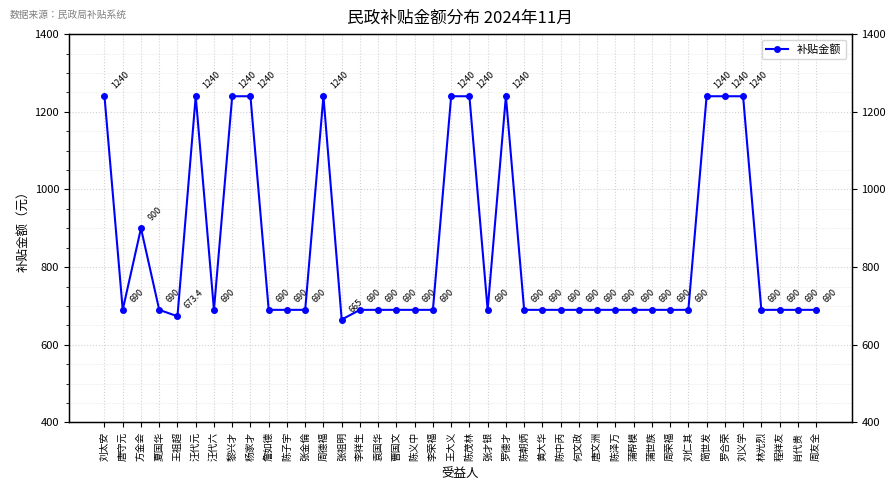

What is the label of the 29th point from the right?

张金倫